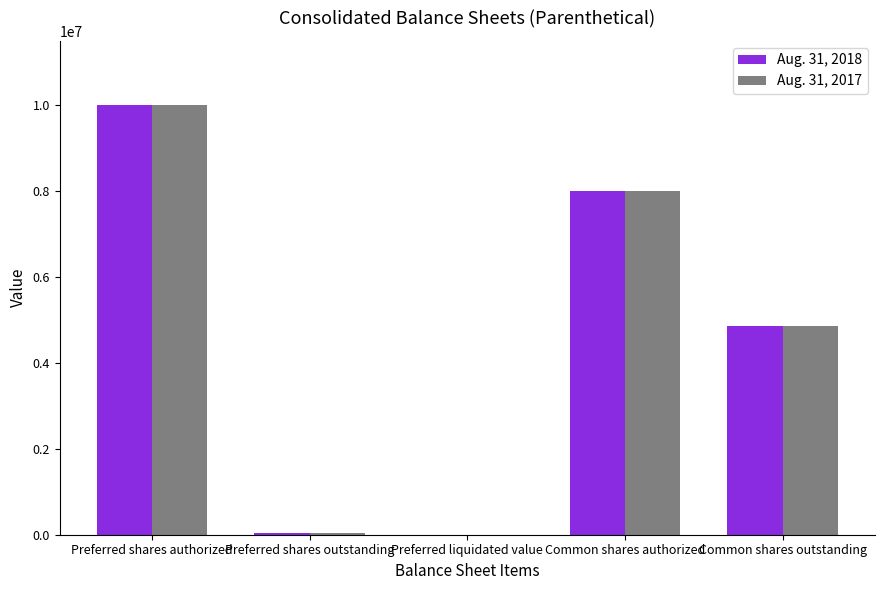

The Aug. 31, 2017 series shows 10000000 at Preferred shares authorized. True or false?

True